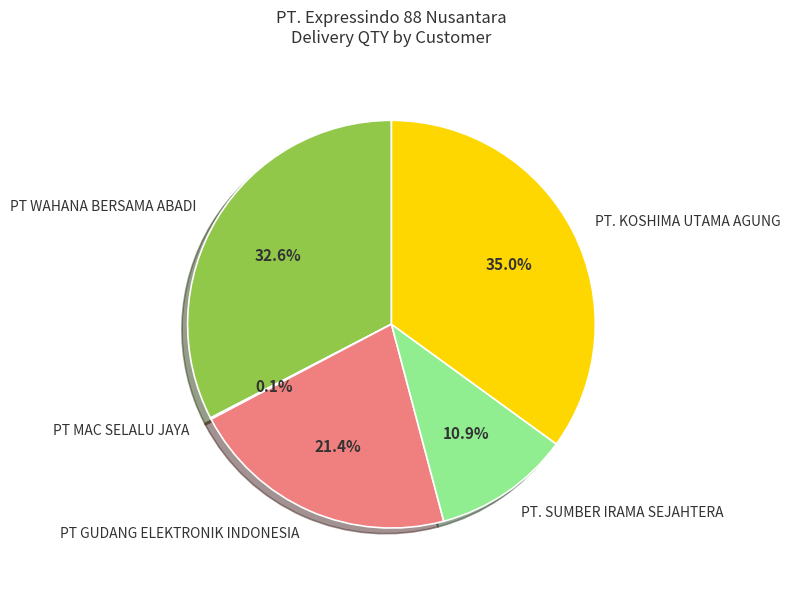

Does PT GUDANG ELEKTRONIK INDONESIA represent more than half of the total?

No